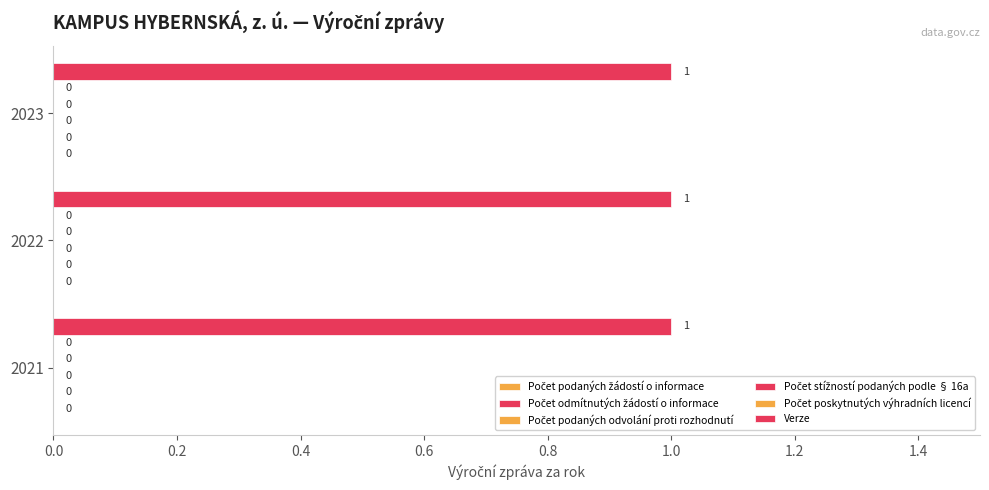

Reading left to right, list all the values displayed in this chart.

Počet podaných žádostí o informace: 2021=0	2022=0	2023=0
Počet odmítnutých žádostí o informace: 2021=0	2022=0	2023=0
Počet podaných odvolání proti rozhodnutí: 2021=0	2022=0	2023=0
Počet stížností podaných podle § 16a: 2021=0	2022=0	2023=0
Počet poskytnutých výhradních licencí: 2021=0	2022=0	2023=0
Verze: 2021=1	2022=1	2023=1